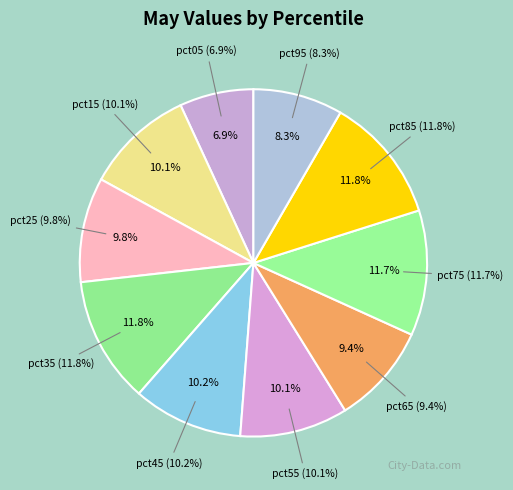

Count the number of slices in the pie.

10